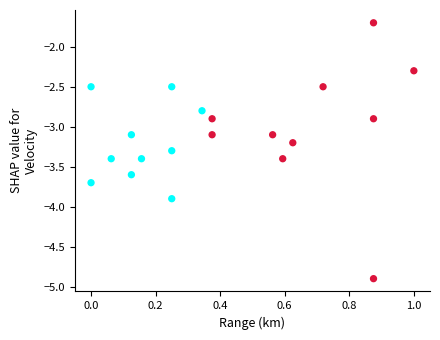

What is the range of Y values (max minus min)?

3.2